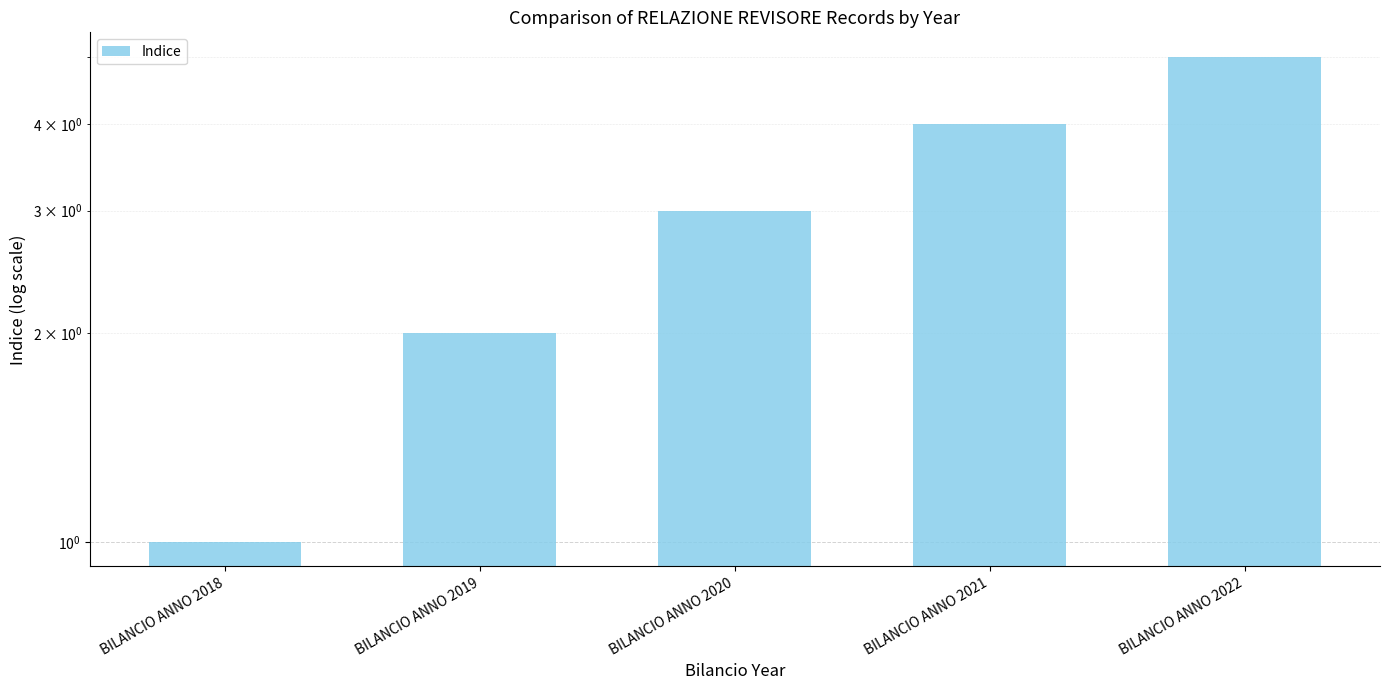

What is the difference between the values at BILANCIO ANNO 2021 and BILANCIO ANNO 2020?

1